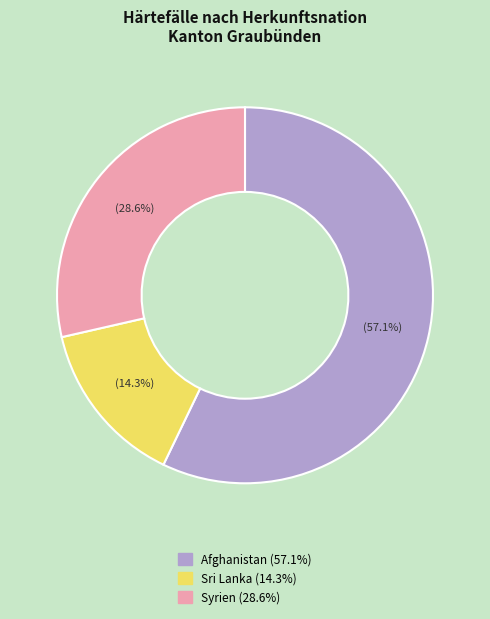

Which slice is the smallest?

Sri Lanka